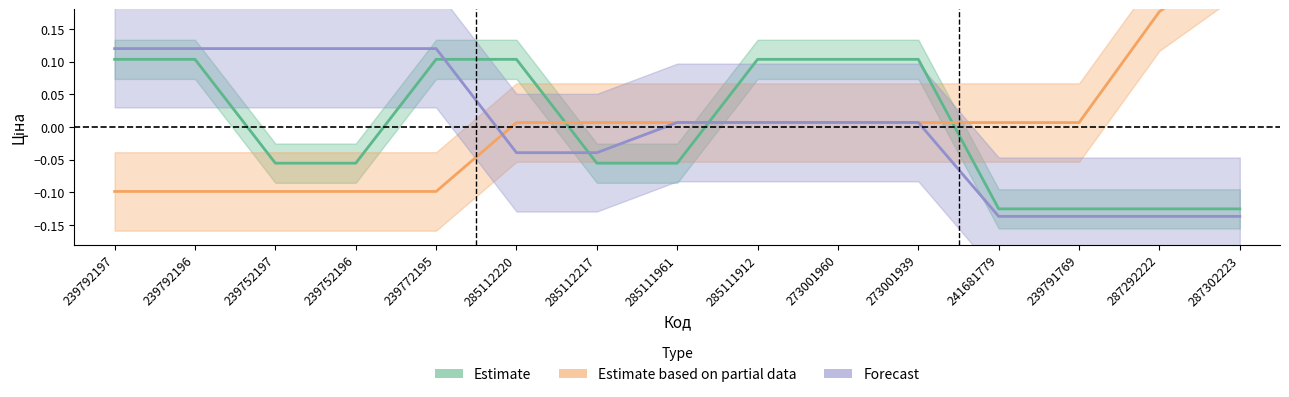

At how many categories does at least one series exceed 0?

15